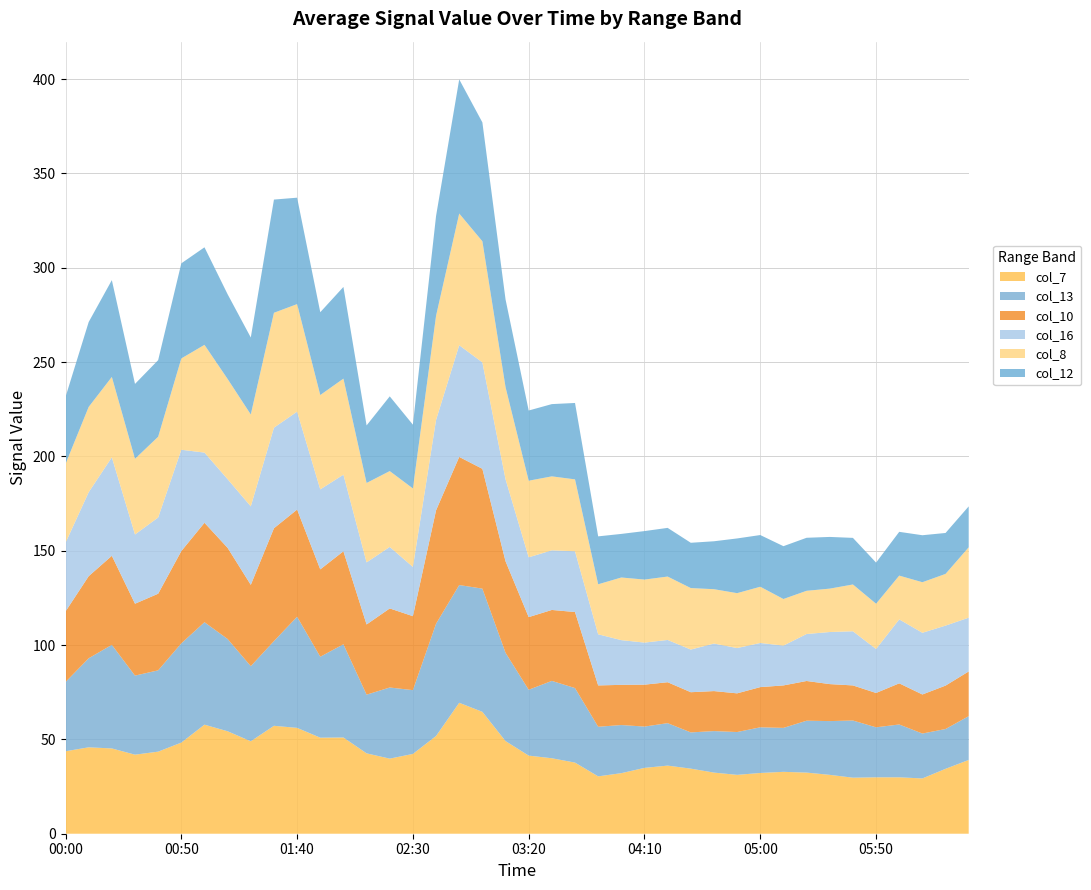

What are all the series names shown in the legend?

col_7, col_13, col_10, col_16, col_8, col_12